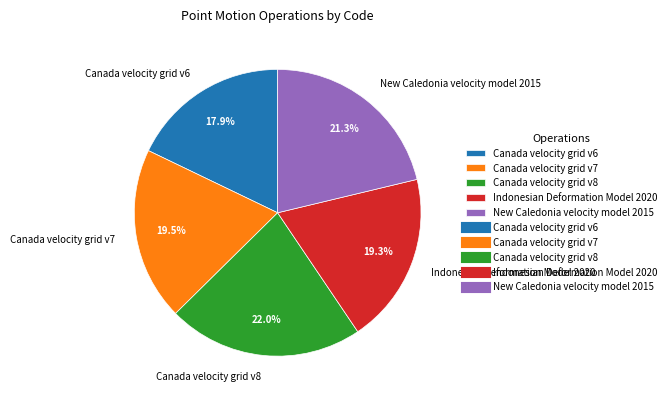

What is the largest slice in the pie chart?

Canada velocity grid v8